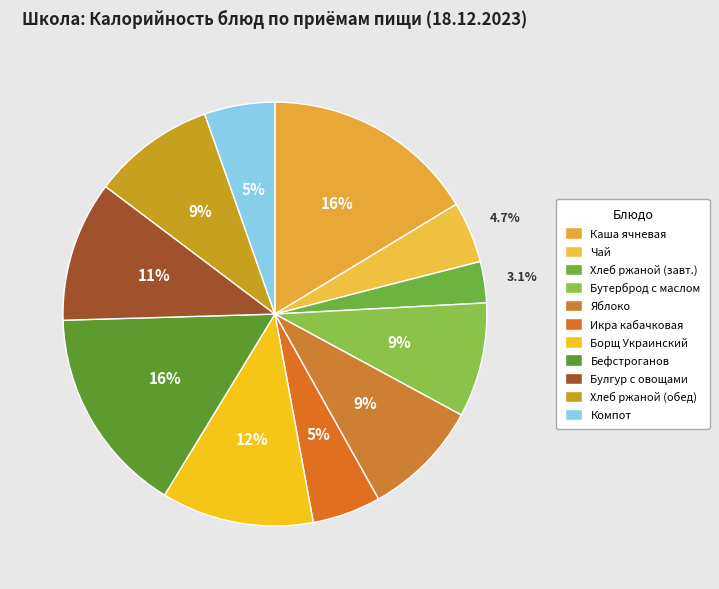

How many segments does this pie chart have?

11